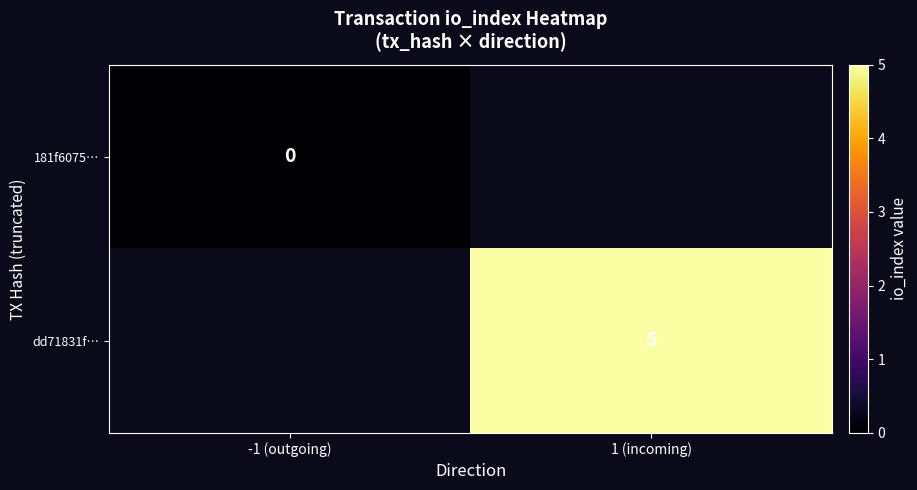

Is it true that dd71831f… equals 5 at 1 (incoming)?

True